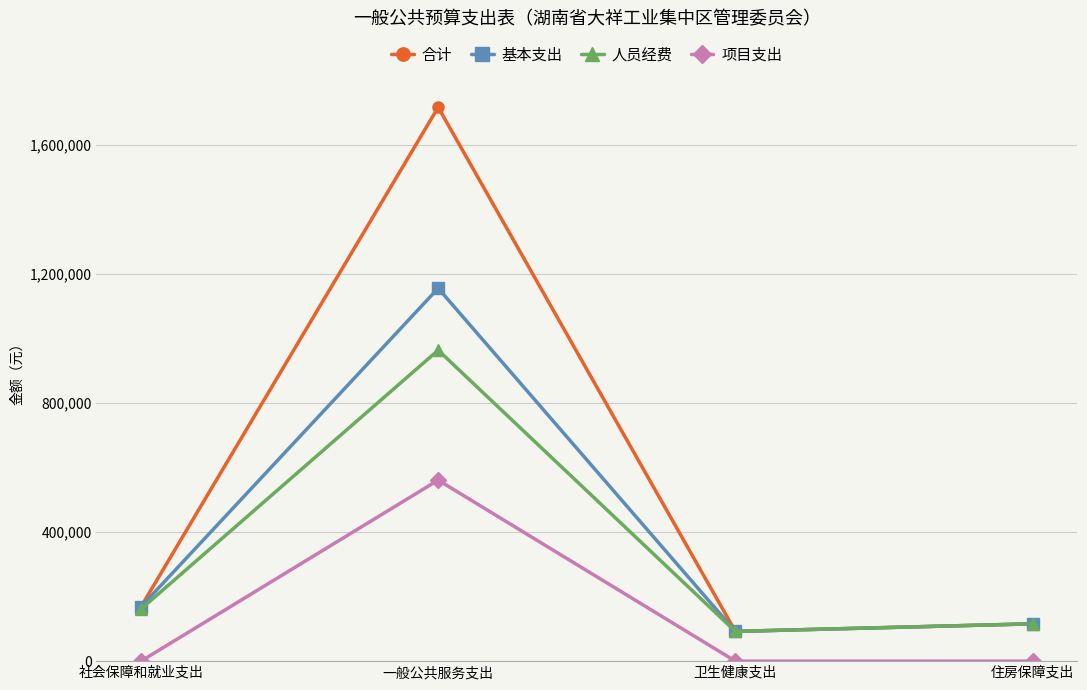

Which category has the lowest value in the 人员经费 series?

卫生健康支出